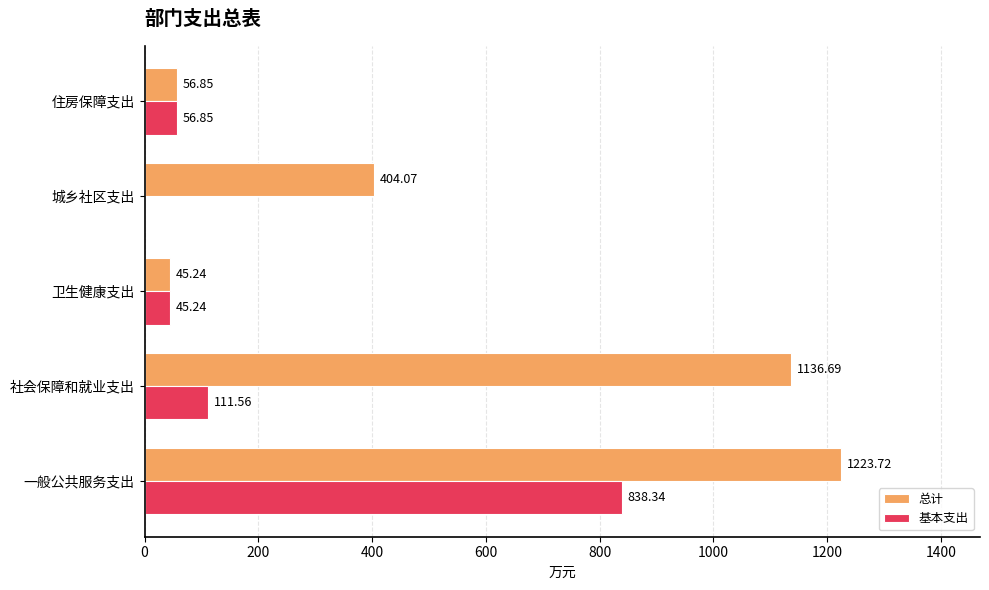

Which series has the largest total across all categories?

总计